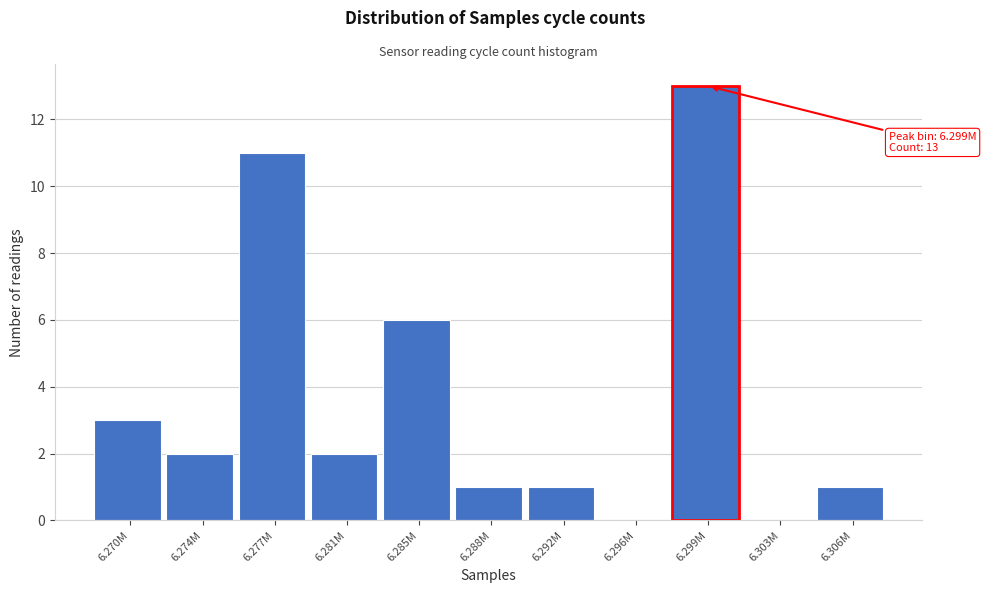

Reading left to right, extract all data points from this chart.

6.270M=3	6.274M=2	6.277M=11	6.281M=2	6.285M=6	6.288M=1	6.292M=1	6.296M=0	6.299M=13	6.303M=0	6.306M=1